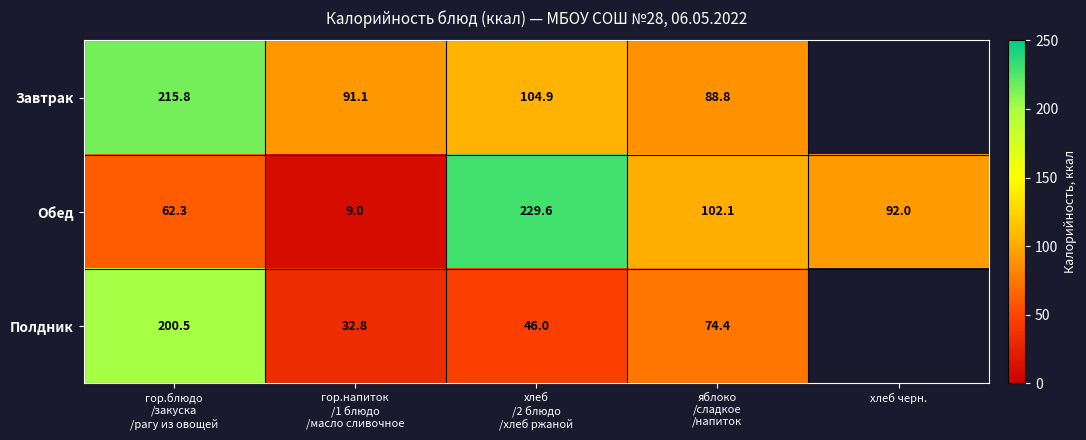

The Обед series shows 92.0 at хлеб черн.. True or false?

True